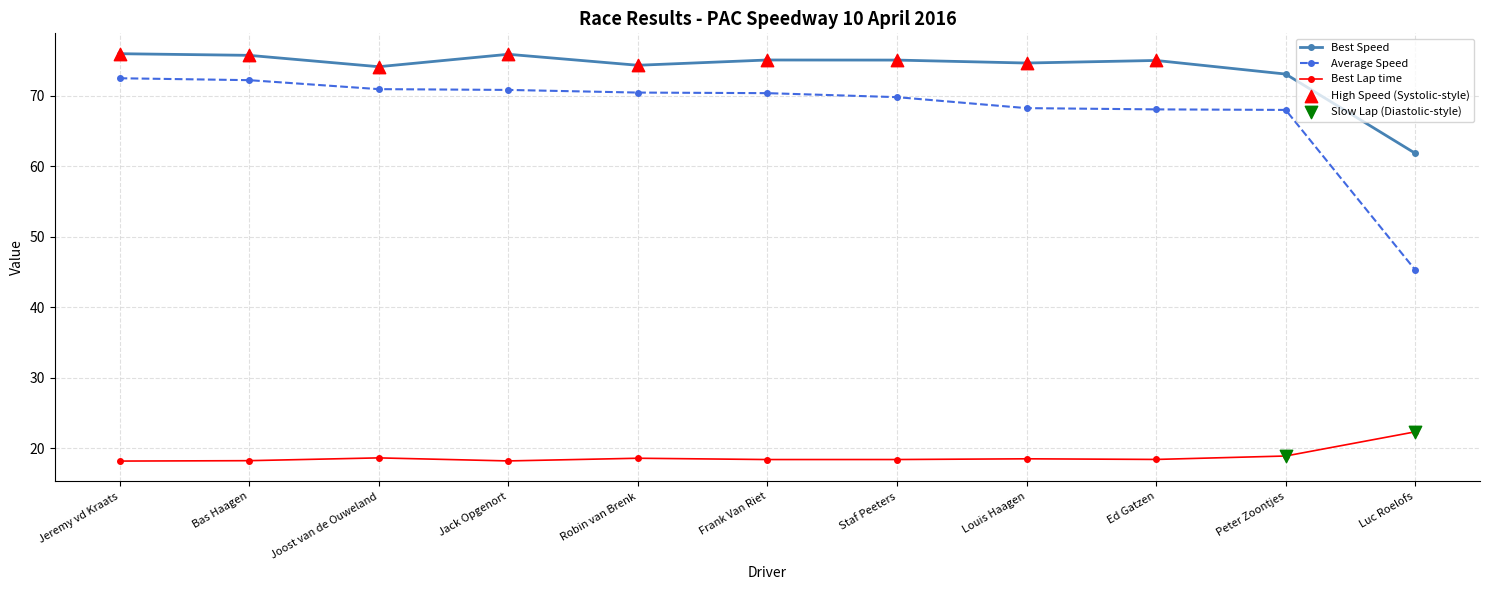

Is the value of Best Lap time at Louis Haagen greater than the value of Best Speed at Bas Haagen?

No